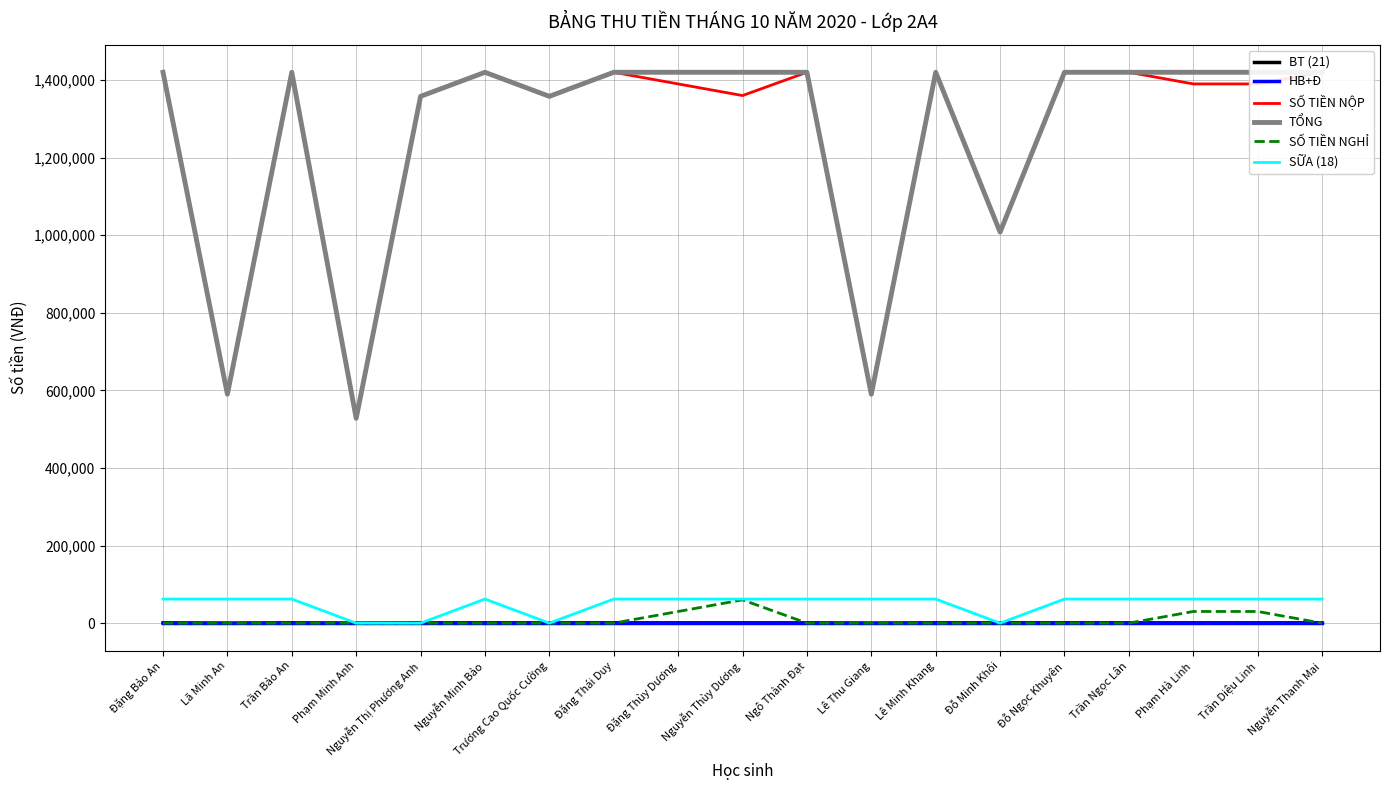

Which category has the lowest value across all series?

Lã Minh An